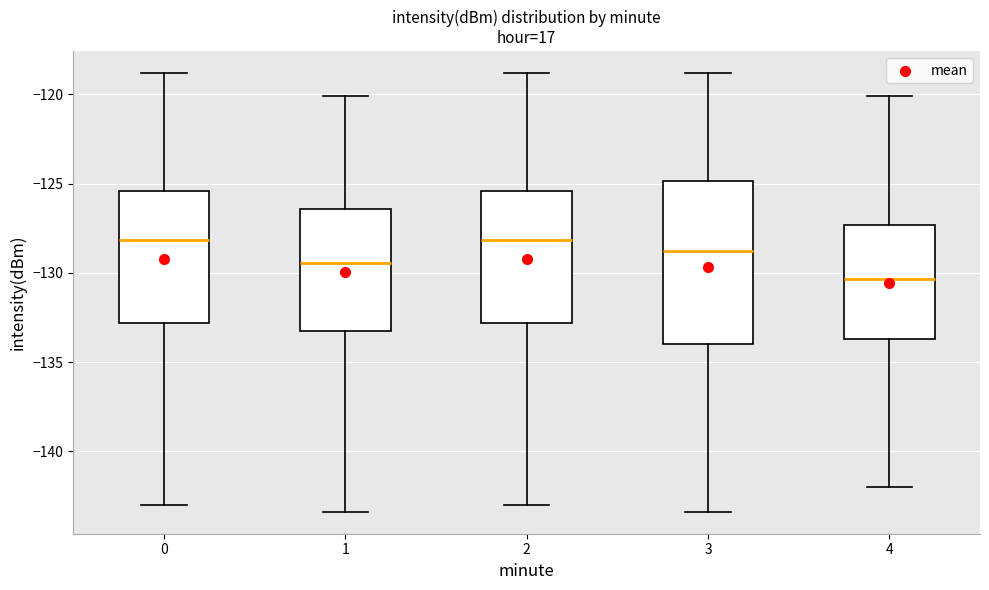

Which box is the tallest, from its lower edge to its upper edge?

3